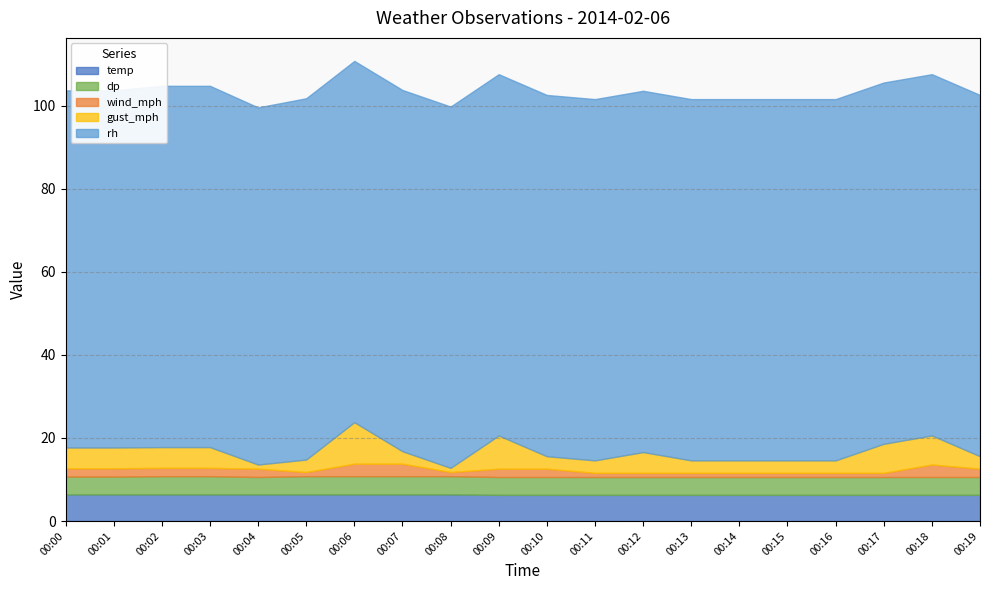

List the series in order of their peak value, lowest first.

wind_mph, dp, temp, gust_mph, rh